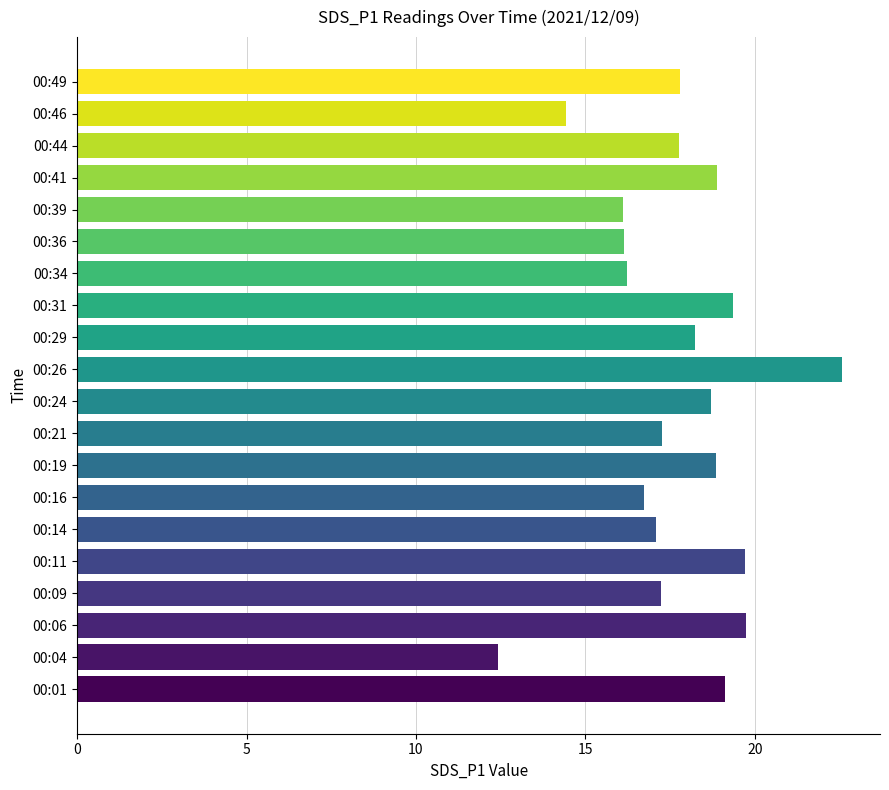

What is the difference between the maximum and second lowest values?

8.1